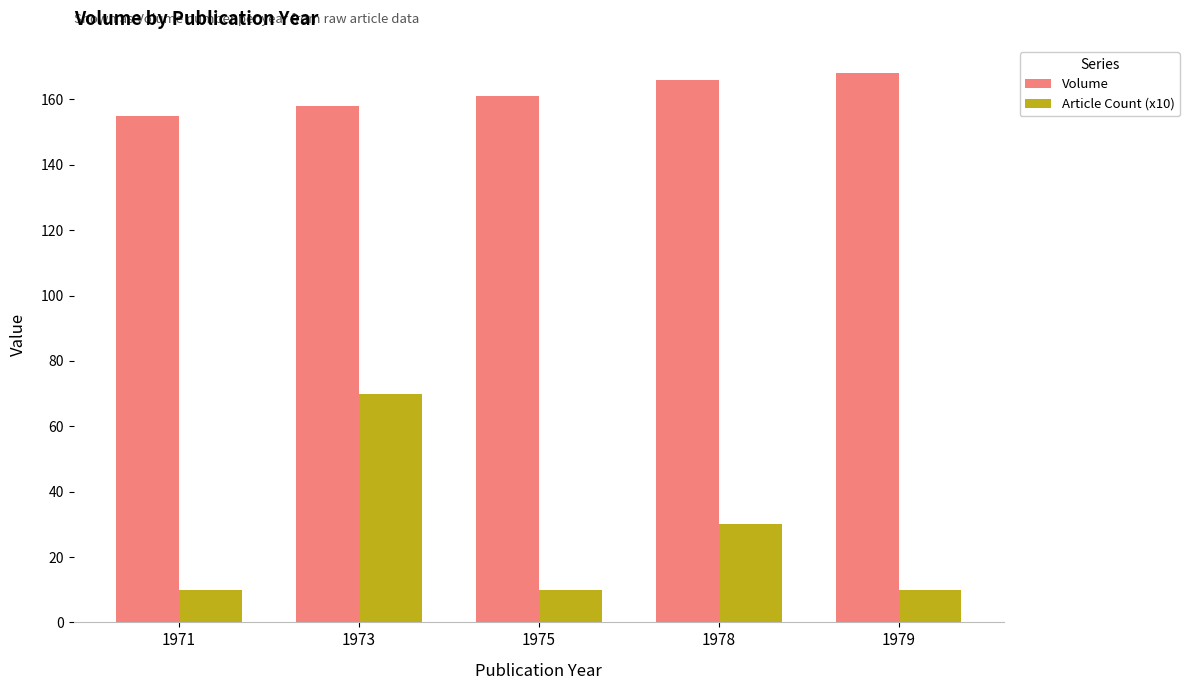

The Article Count (x10) series shows 3 at 1975. True or false?

False